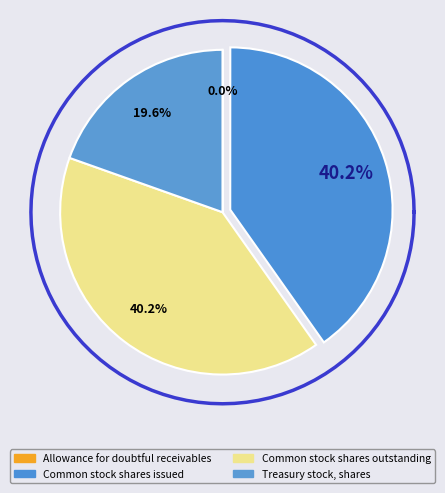

Is the sum of Treasury stock, shares and Common stock shares issued greater than half?

Yes